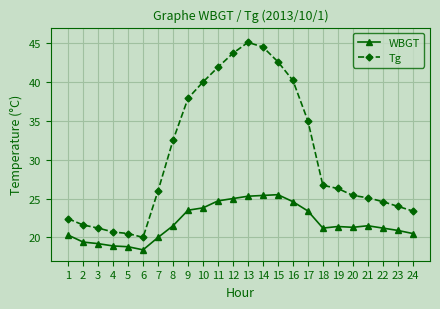

Read the WBGT value at 3.

19.2